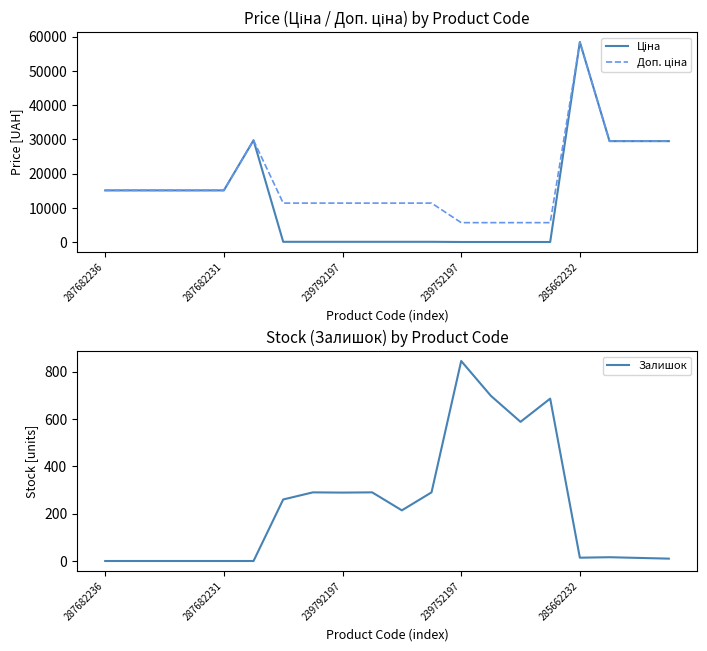

Which series has the largest total across all categories?

Доп. ціна